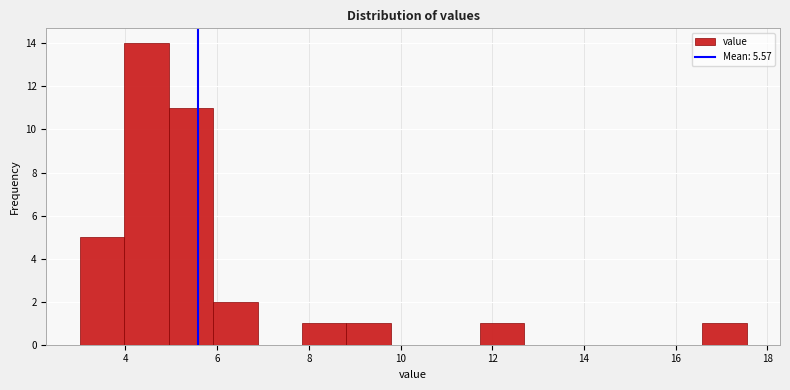

What is the height of the bar covering 8.8 to 9.8 on the x-axis? Neither the bar edges nor the heights are printed on the chart, so give them approximately, as read against the axes.

1